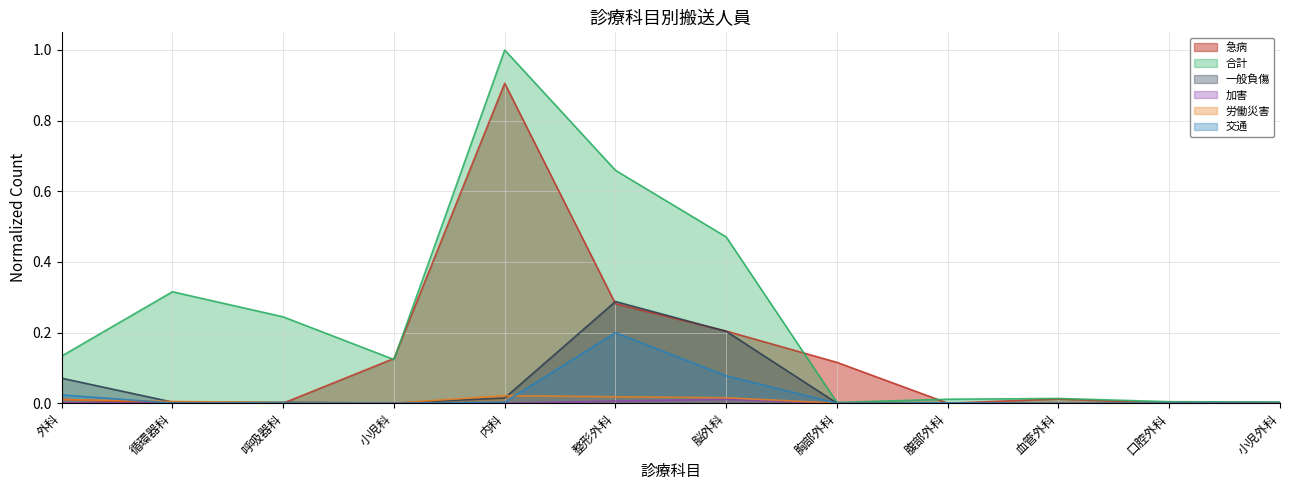

True or false: 労働災害 has more than 1 interior local peaks.

True